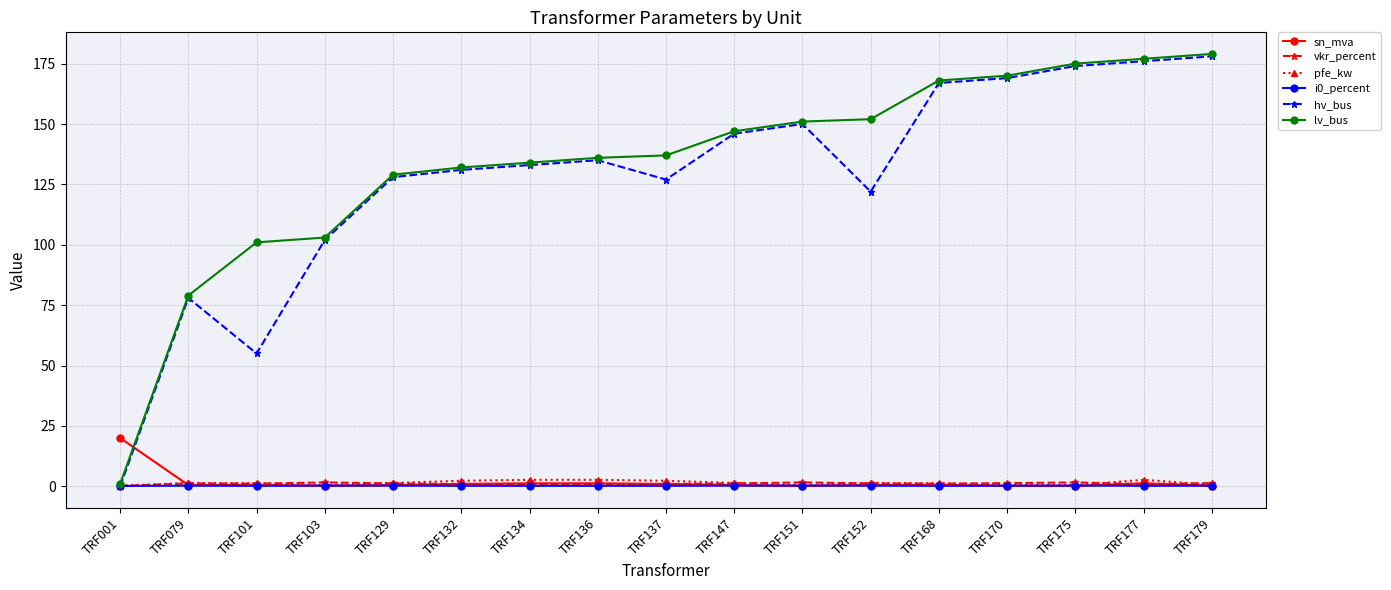

Which series changed the most between TRF101 and TRF177?

hv_bus